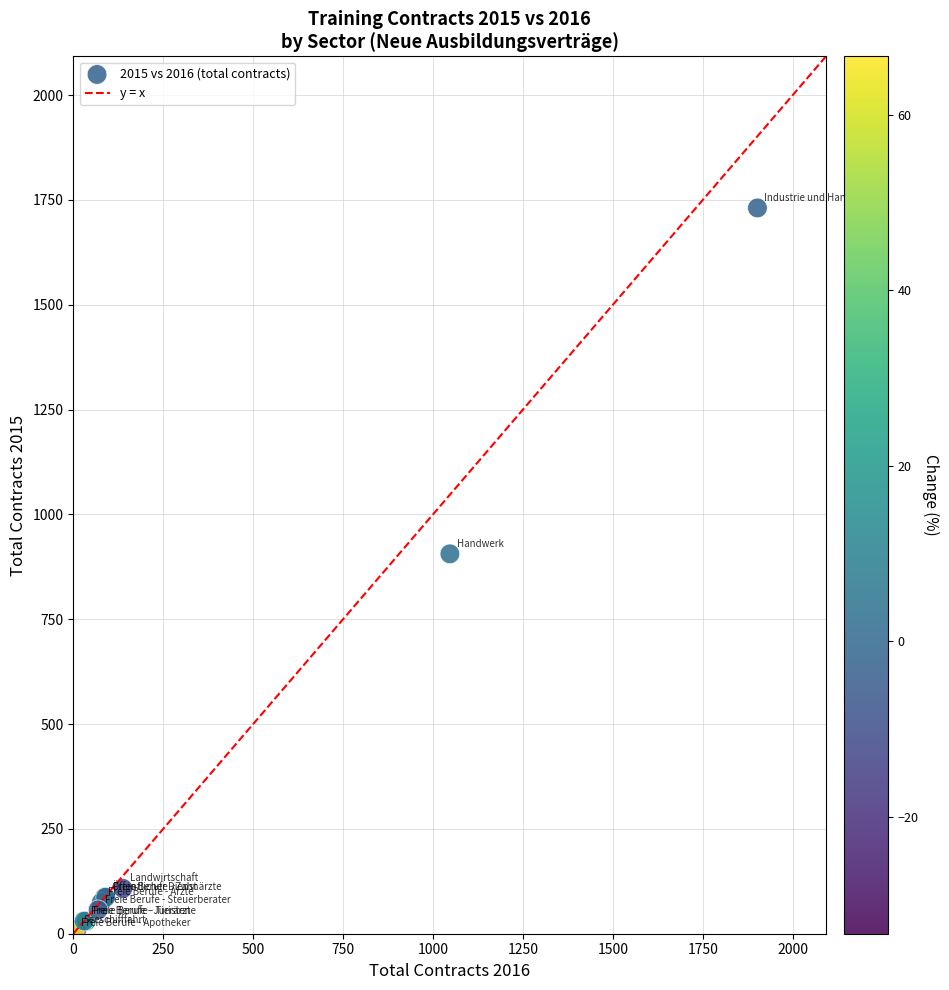

What Y value in the scatter plot is closest to 867?

906